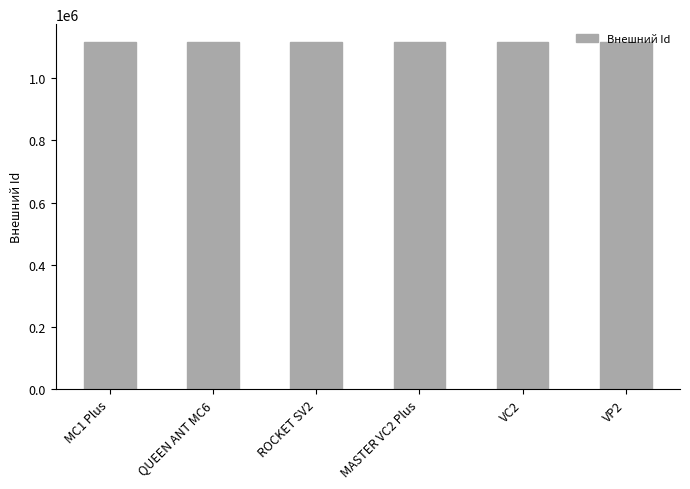

What is the maximum value shown in the chart?

1118097